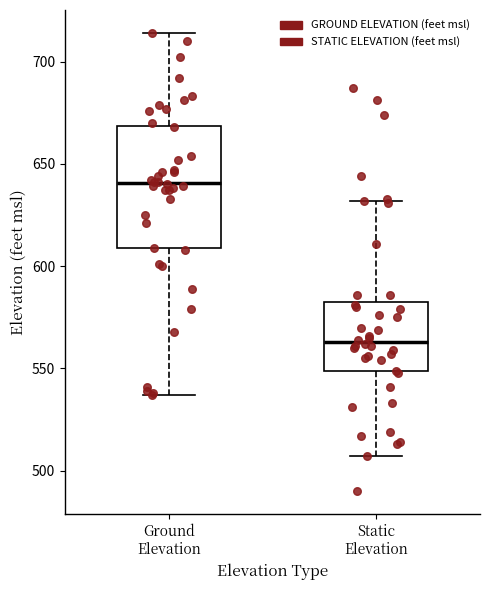

Reading left to right, transcribe this box plot: for each box, give where its median line is, the range the box spans, and where its two whiskers end, as read against the y-axis. The values are not printed on the chart, so give them approximately, as read against the axis.

Ground Elevation: median 640, box 610 to 670, whiskers 535 to 715
Static Elevation: median 565, box 550 to 580, whiskers 505 to 630